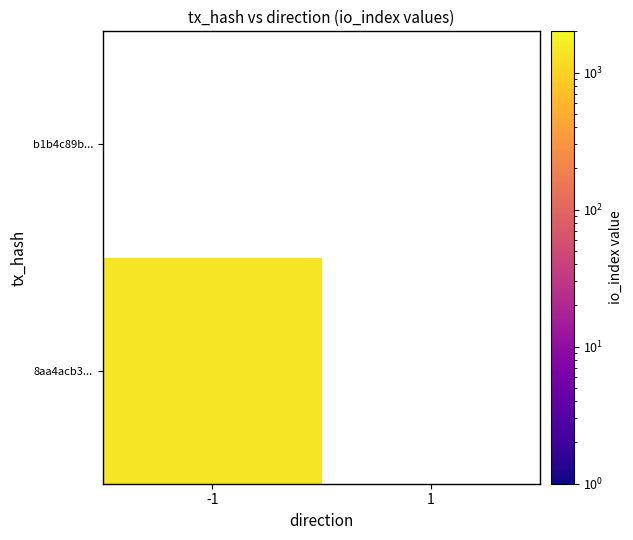

List the labels in order of 8aa4acb3856de4fe1514e5e5329122f30b17774 value, largest first.

-1, 1